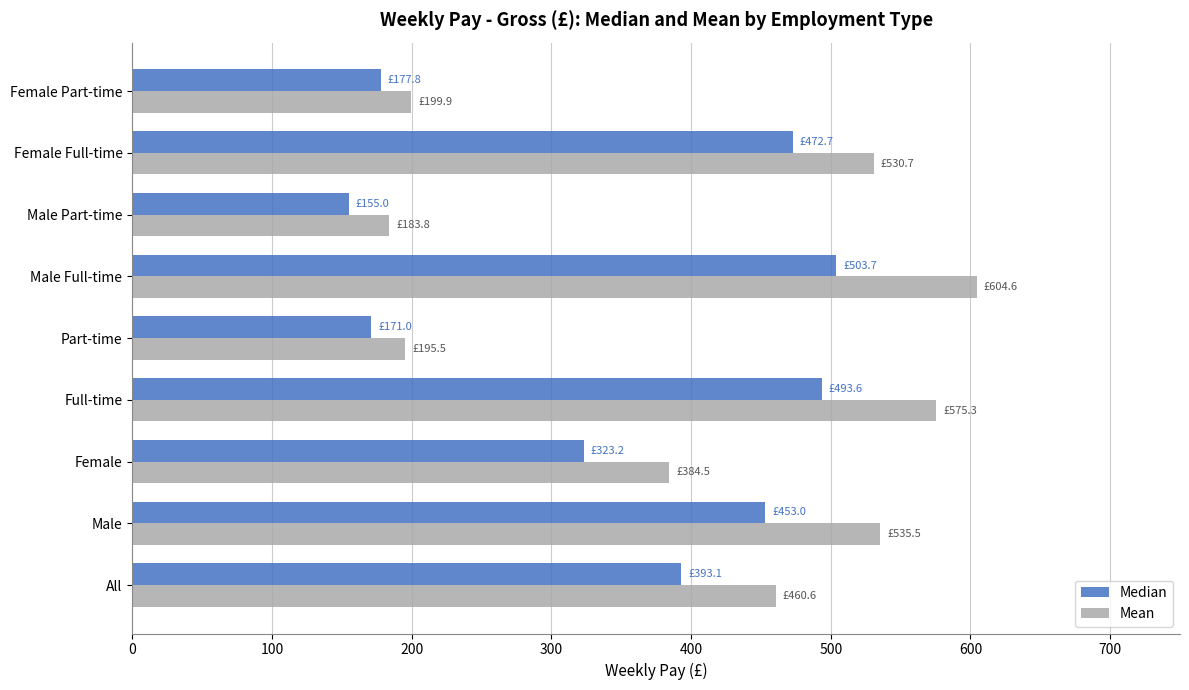

Which series has the largest total across all categories?

Mean